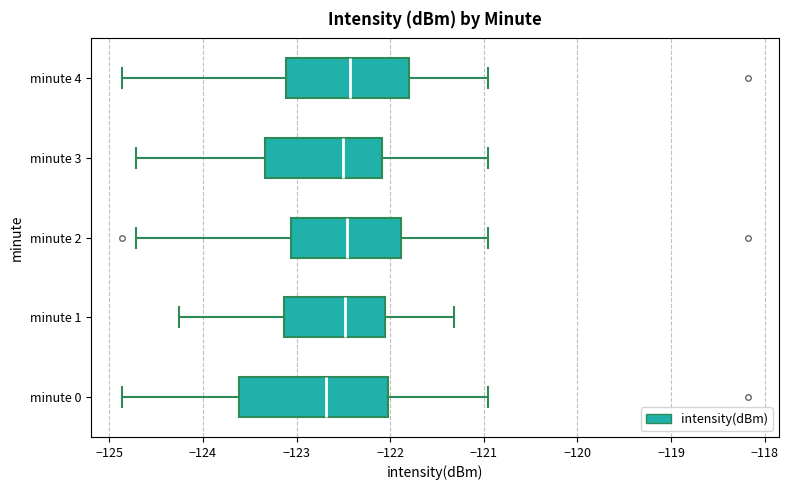

Reading bottom to top, transcribe this box plot: for each box, give where its median line is, the range the box spans, and where its two whiskers end, as read against the x-axis. The values are not printed on the chart, so give them approximately, as read against the axis.

minute 0: median -122.7, box -123.6 to -122.0, whiskers -124.9 to -121.0
minute 1: median -122.5, box -123.1 to -122.1, whiskers -124.3 to -121.3
minute 2: median -122.5, box -123.1 to -121.9, whiskers -124.7 to -121.0
minute 3: median -122.5, box -123.3 to -122.1, whiskers -124.7 to -121.0
minute 4: median -122.4, box -123.1 to -121.8, whiskers -124.9 to -121.0